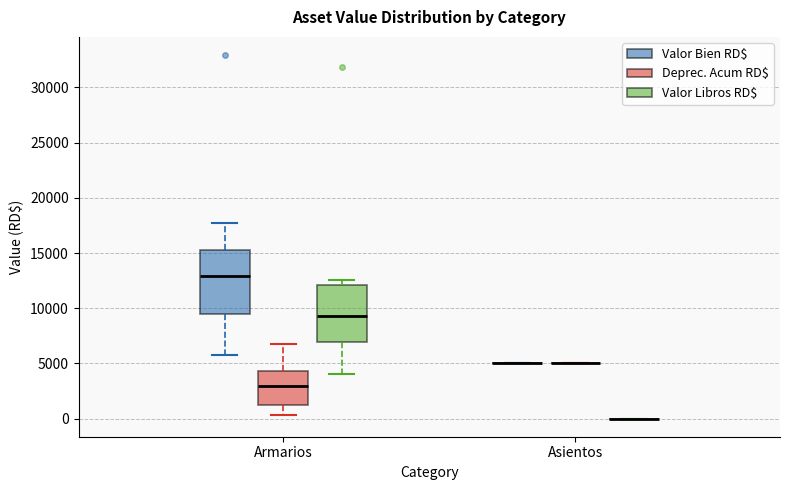

Reading left to right, transcribe this box plot: for each box, give where its median line is, the range the box spans, and where its two whiskers end, as read against the y-axis. The values are not printed on the chart, so give them approximately, as read against the axis.

Armarios (Valor Bien RD$): median 13000, box 9500 to 15500, whiskers 6000 to 17500
Armarios (Deprec. Acum RD$): median 3000, box 1000 to 4500, whiskers 500 to 6500
Armarios (Valor Libros RD$): median 9500, box 7000 to 12000, whiskers 4000 to 12500
Asientos (Valor Bien RD$): box collapsed to a line at 5000, whiskers 5000 to 5000
Asientos (Deprec. Acum RD$): box collapsed to a line at 5000, whiskers 5000 to 5000
Asientos (Valor Libros RD$): box collapsed to a line at 0, whiskers 0 to 0